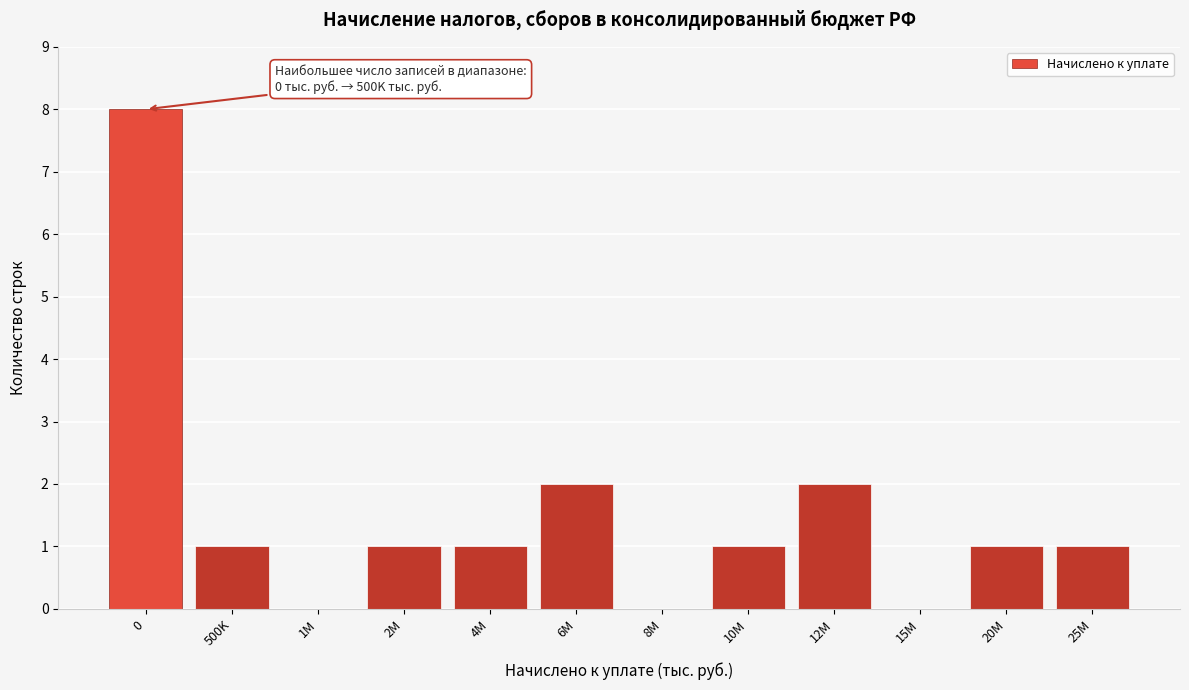

Reading right to left, what are all the values shown in this chart?

25M=1	20M=1	15M=0	12M=2	10M=1	8M=0	6M=2	4M=1	2M=1	1M=0	500K=1	0=8